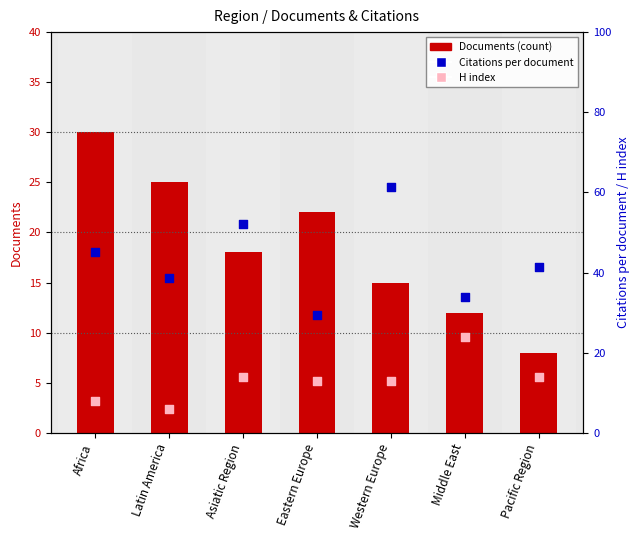

Which series has the largest Y range (max minus min)?

Citations per document